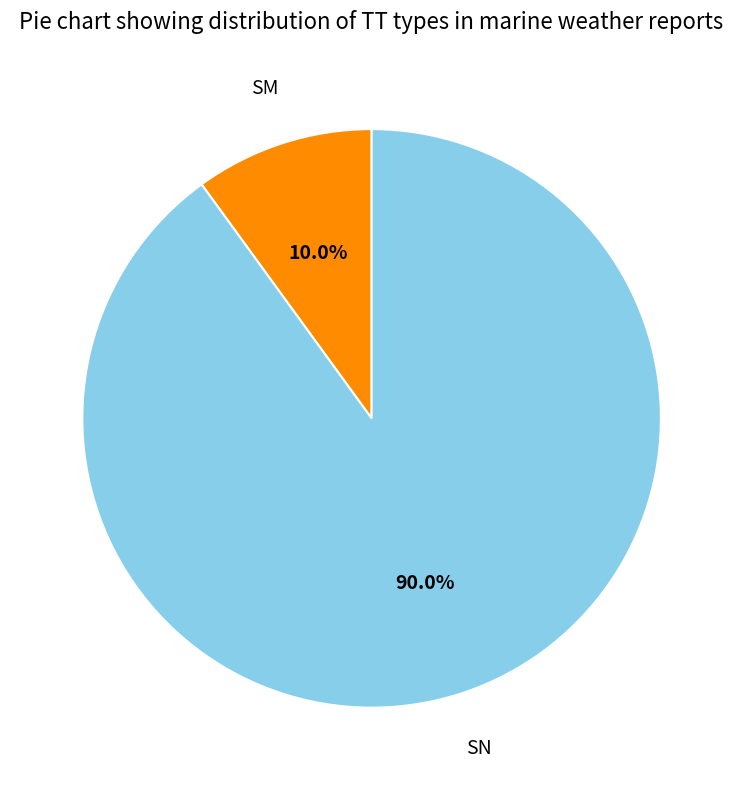

Is there a majority slice in this chart?

Yes